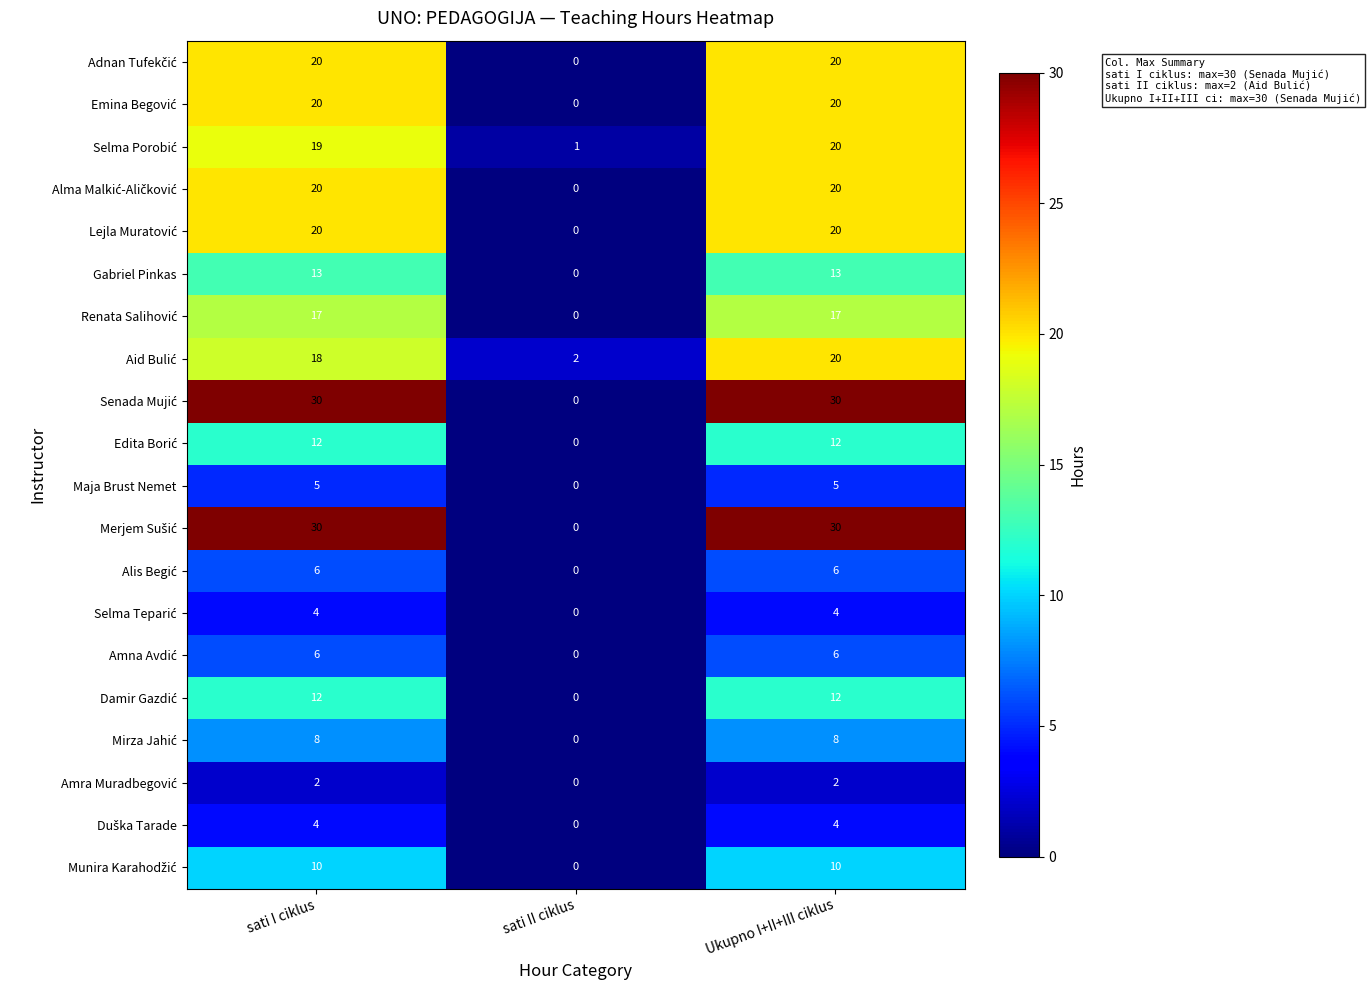

What is the difference between the highest and lowest values at Ukupno I+II+III ciklus?

28